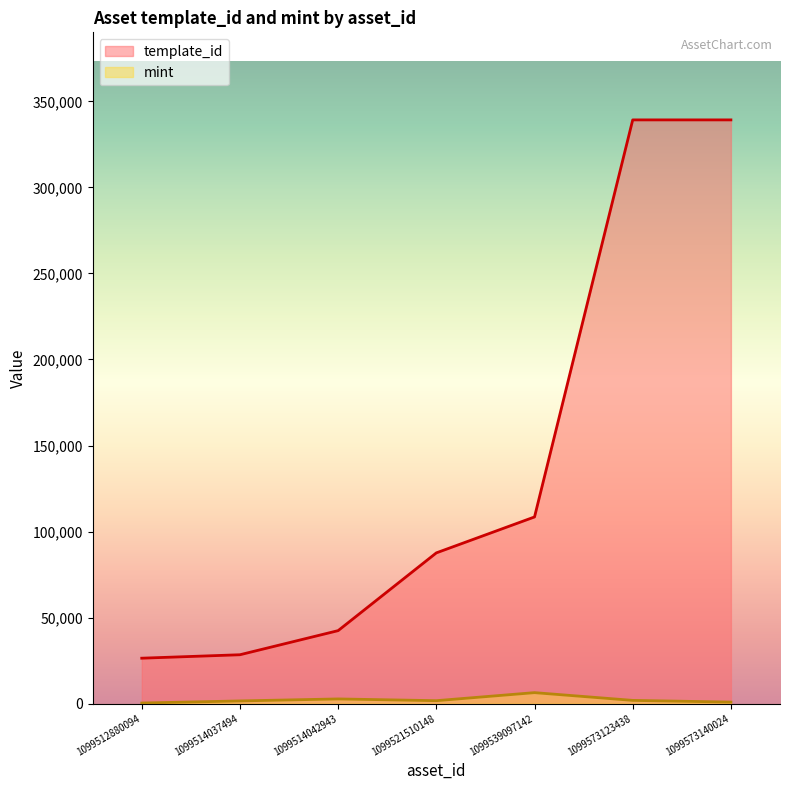

What is the value of the template_id point at the 7th from the left?

339229